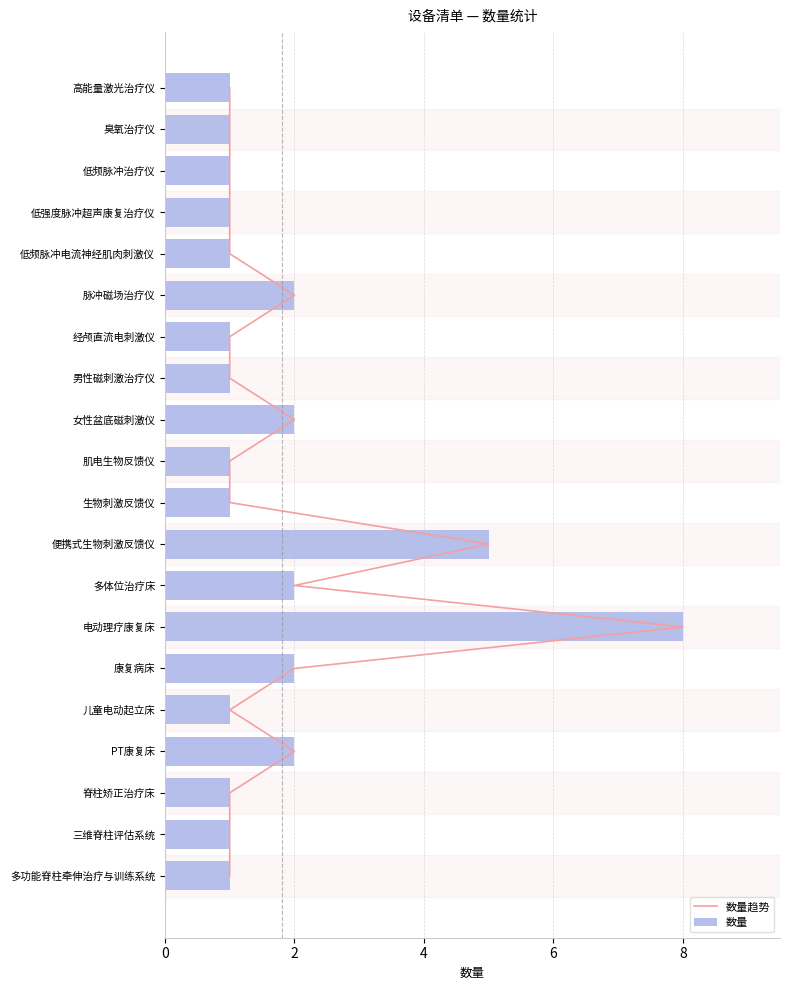

The value of 数量 at 低强度脉冲超声康复治疗仪 is 1. True or false?

True